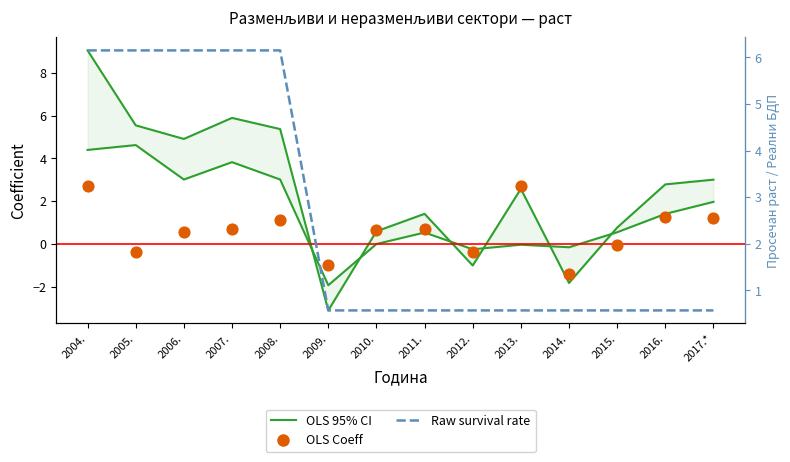

Which series has the largest total across all categories?

OLS 95% CI (upper)